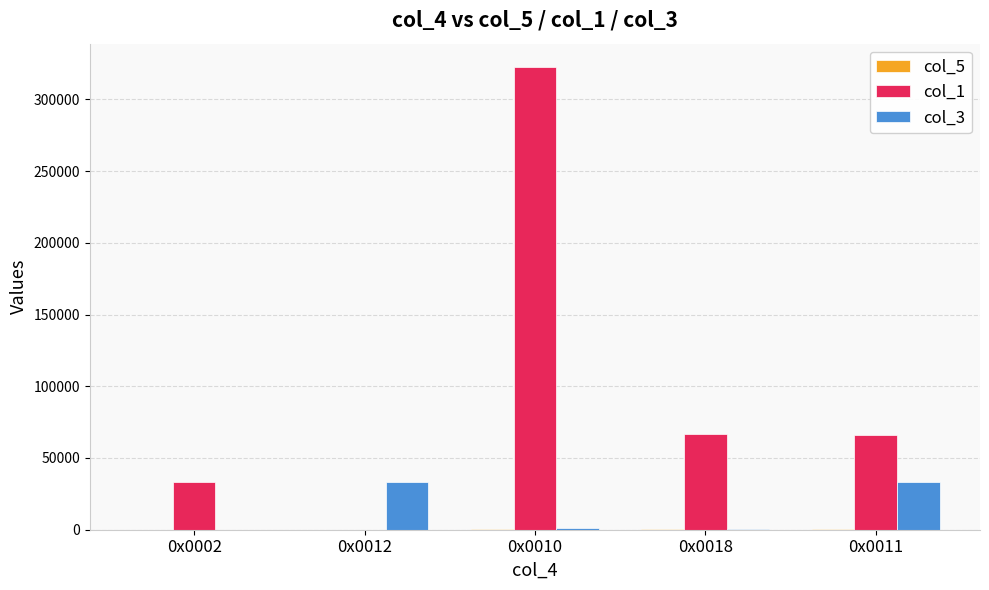

The col_1 series shows 80 at 0x0012. True or false?

True